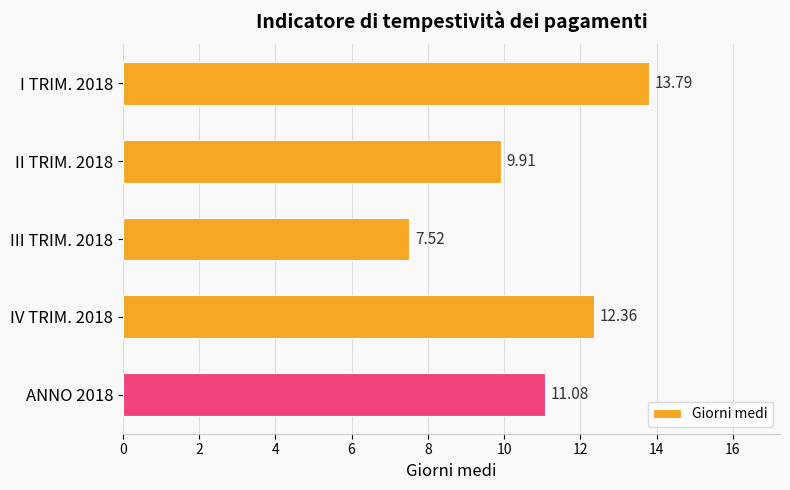

What is the sum of the values at ANNO 2018 and I TRIM. 2018?

24.9